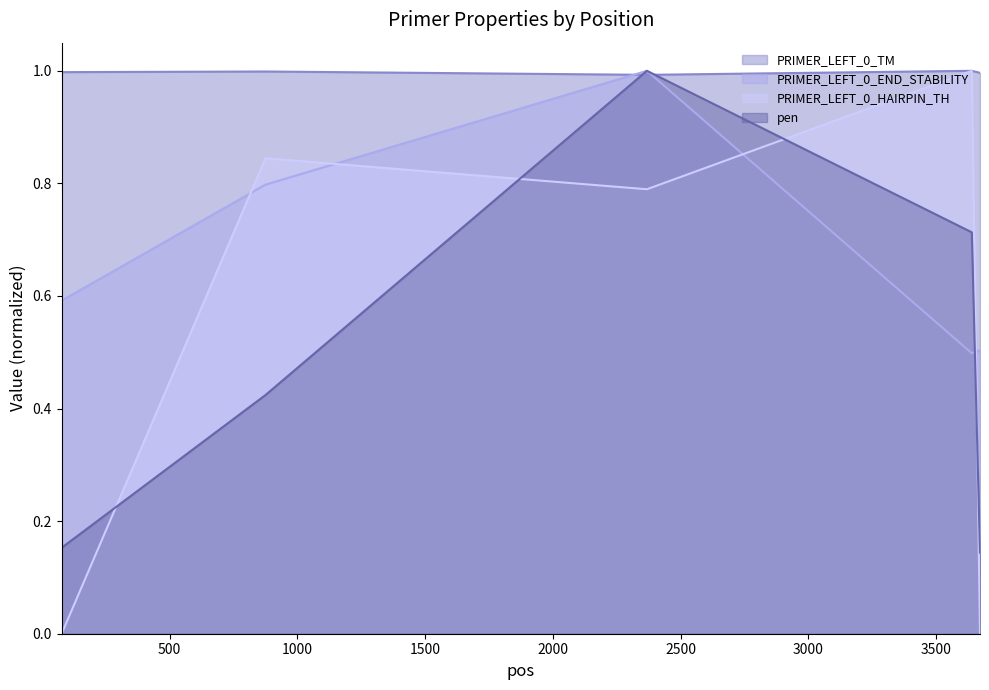

Which series has the largest total across all categories?

PRIMER_LEFT_0_TM